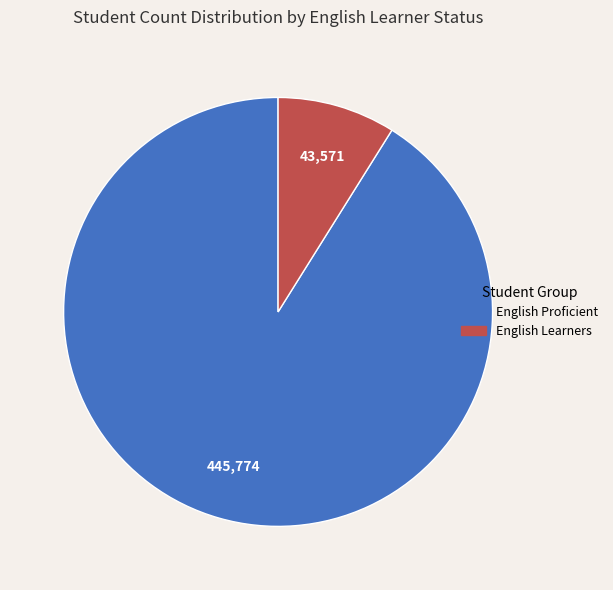

Does any single category account for the majority?

Yes